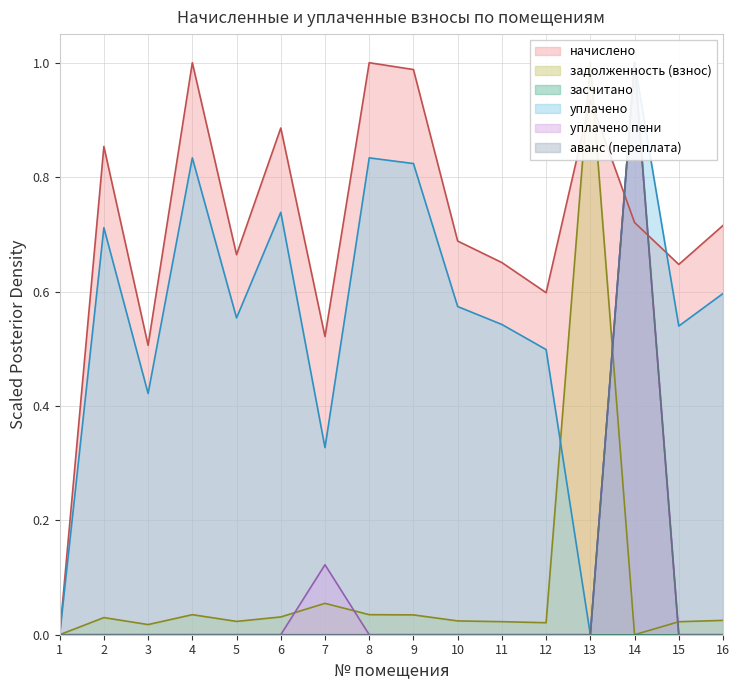

True or false: уплачено and аванс (переплата) intersect in this chart.

False